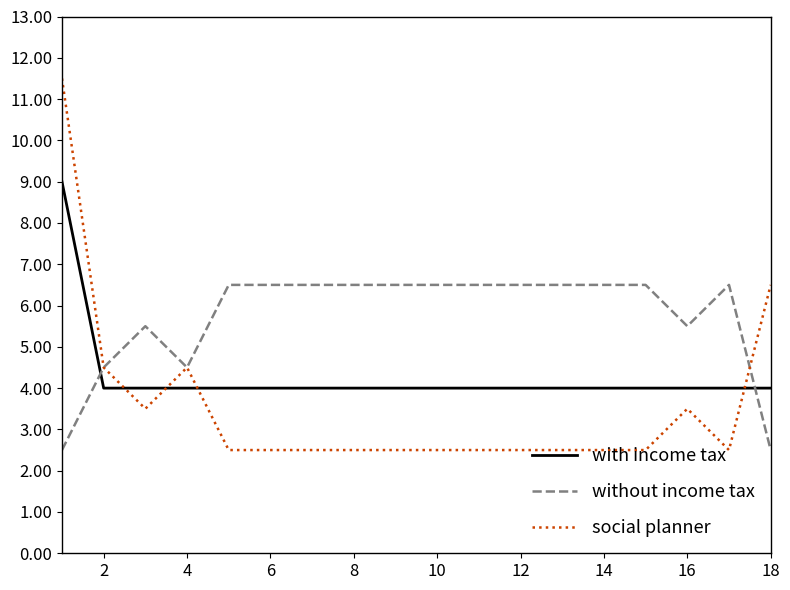

After their last crossing, which series has the higher values: without income tax or with income tax?

with income tax